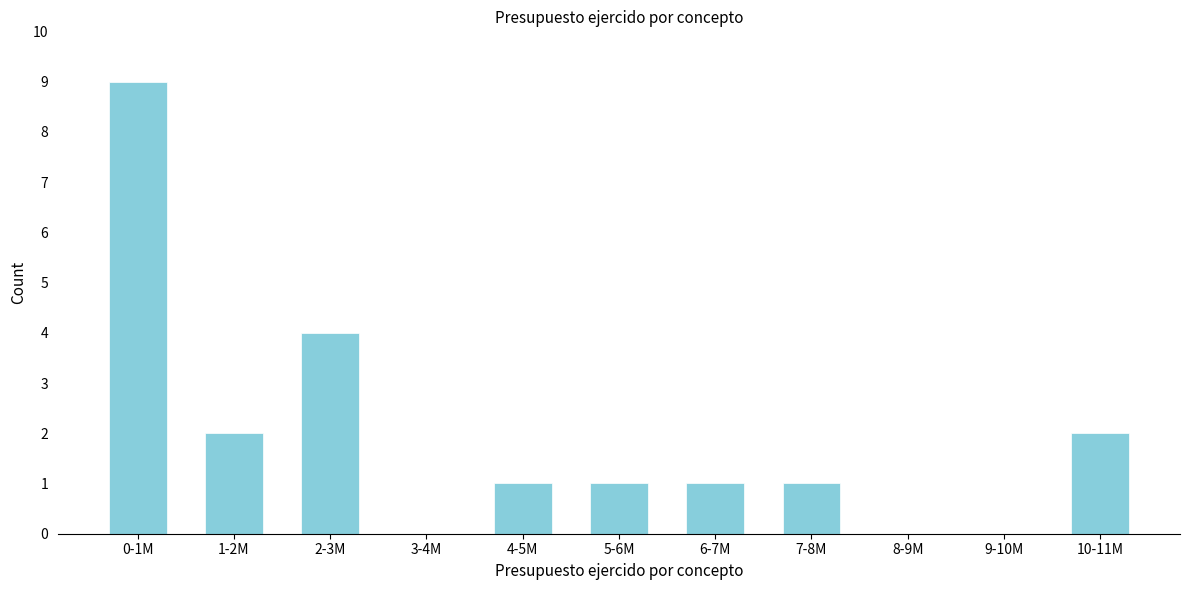

Reading right to left, extract all data points from this chart.

10-11M=2	9-10M=0	8-9M=0	7-8M=1	6-7M=1	5-6M=1	4-5M=1	3-4M=0	2-3M=4	1-2M=2	0-1M=9